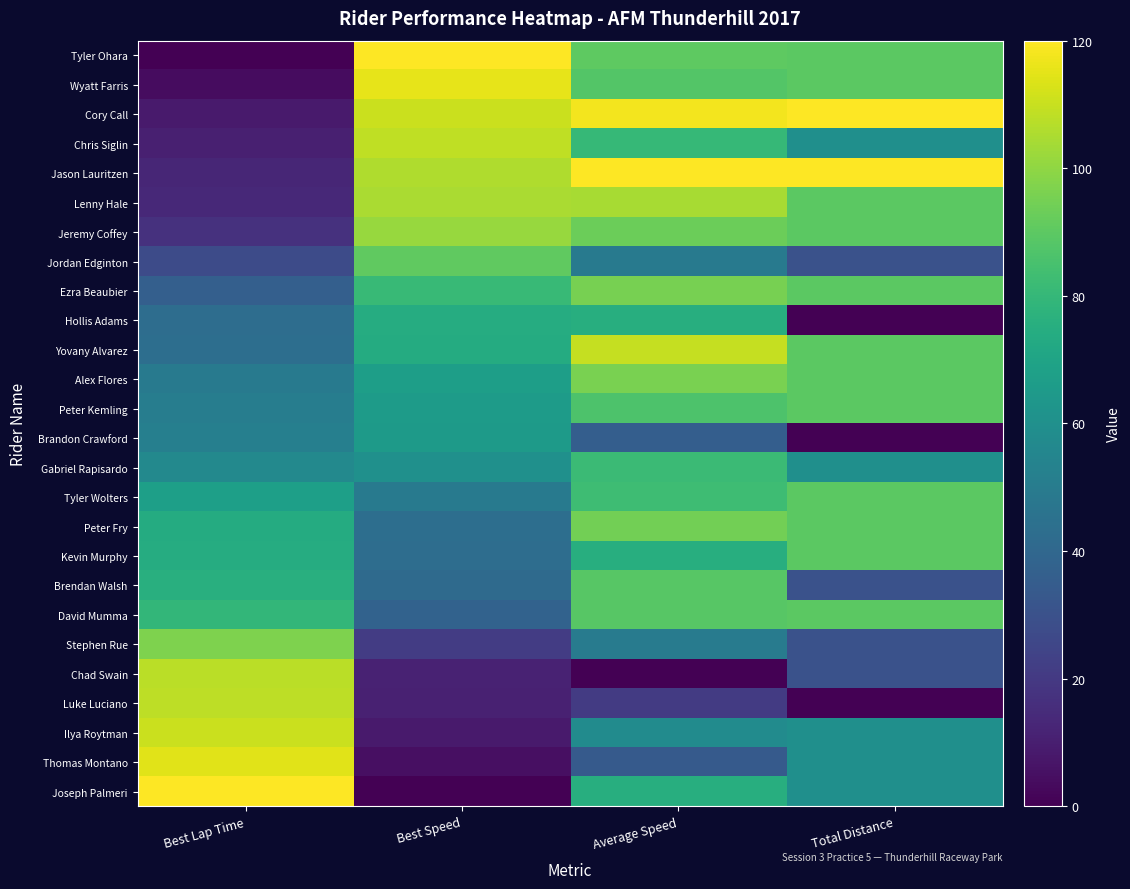

Reading left to right, what are all the values shown in this chart?

Tyler Ohara: Best Lap Time=0.0	Best Speed=120.0	Average Speed=90.1	Total Distance=90.0
Wyatt Farris: Best Lap Time=3.9	Best Speed=115.7	Average Speed=87.9	Total Distance=90.0
Cory Call: Best Lap Time=8.5	Best Speed=110.6	Average Speed=118.0	Total Distance=120.0
Chris Siglin: Best Lap Time=10.6	Best Speed=108.4	Average Speed=80.2	Total Distance=60.0
Jason Lauritzen: Best Lap Time=13.0	Best Speed=105.8	Average Speed=120.0	Total Distance=120.0
Lenny Hale: Best Lap Time=13.7	Best Speed=104.9	Average Speed=104.1	Total Distance=90.0
Jeremy Coffey: Best Lap Time=17.1	Best Speed=101.3	Average Speed=92.8	Total Distance=90.0
Jordan Edginton: Best Lap Time=27.2	Best Speed=90.5	Average Speed=48.8	Total Distance=30.0
Ezra Beaubier: Best Lap Time=36.3	Best Speed=81.0	Average Speed=95.6	Total Distance=90.0
Hollis Adams: Best Lap Time=43.0	Best Speed=74.1	Average Speed=75.4	Total Distance=0.0
Yovany Alvarez: Best Lap Time=43.2	Best Speed=73.9	Average Speed=109.6	Total Distance=90.0
Alex Flores: Best Lap Time=49.6	Best Speed=67.4	Average Speed=95.9	Total Distance=90.0
Peter Kemling: Best Lap Time=50.9	Best Speed=66.0	Average Speed=86.4	Total Distance=90.0
Brandon Crawford: Best Lap Time=51.7	Best Speed=65.2	Average Speed=35.9	Total Distance=0.0
Gabriel Rapisardo: Best Lap Time=56.6	Best Speed=60.3	Average Speed=81.8	Total Distance=60.0
Tyler Wolters: Best Lap Time=67.5	Best Speed=49.4	Average Speed=82.9	Total Distance=90.0
Peter Fry: Best Lap Time=73.8	Best Speed=43.3	Average Speed=94.6	Total Distance=90.0
Kevin Murphy: Best Lap Time=74.4	Best Speed=42.7	Average Speed=75.4	Total Distance=90.0
Brendan Walsh: Best Lap Time=75.6	Best Speed=41.6	Average Speed=88.7	Total Distance=30.0
David Mumma: Best Lap Time=79.4	Best Speed=37.9	Average Speed=88.9	Total Distance=90.0
Stephen Rue: Best Lap Time=96.6	Best Speed=21.5	Average Speed=49.7	Total Distance=30.0
Chad Swain: Best Lap Time=107.6	Best Speed=11.3	Average Speed=0.0	Total Distance=30.0
Luke Luciano: Best Lap Time=108.1	Best Speed=10.8	Average Speed=21.0	Total Distance=0.0
Ilya Roytman: Best Lap Time=110.4	Best Speed=8.7	Average Speed=57.8	Total Distance=60.0
Thomas Montano: Best Lap Time=114.7	Best Speed=4.8	Average Speed=34.2	Total Distance=60.0
Joseph Palmeri: Best Lap Time=120.0	Best Speed=0.0	Average Speed=75.2	Total Distance=60.0